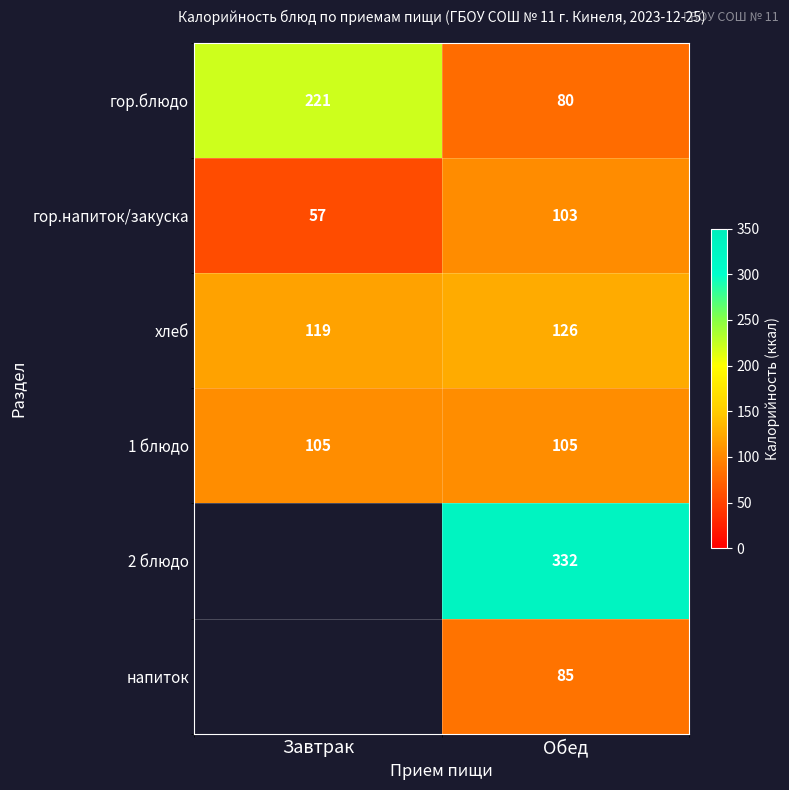

Which category has the highest value in the гор.блюдо series?

Завтрак